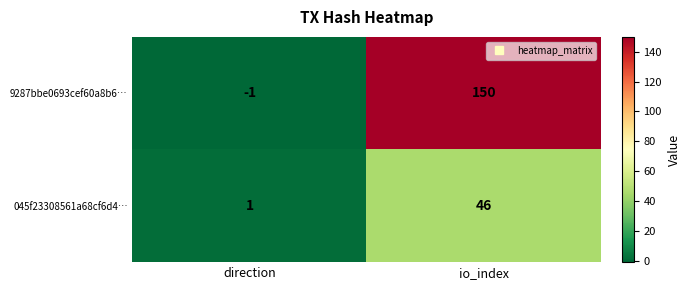

How many positive values does the 9287bbe0693cef60a8b6… series have?

1